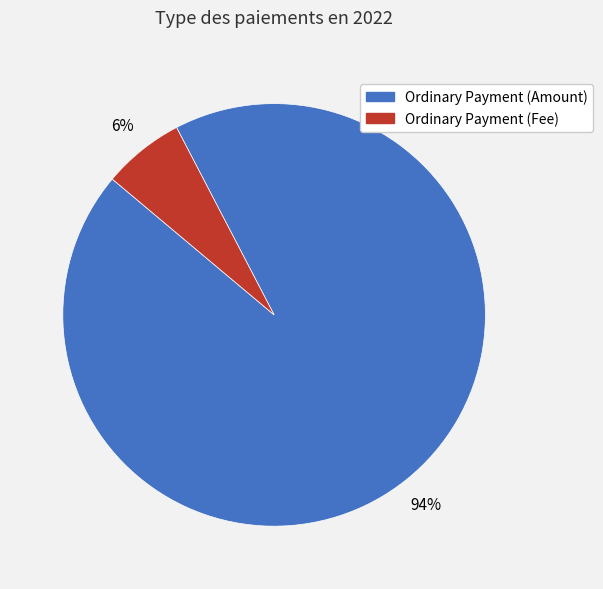

To the nearest percent, what portion does Ordinary Payment (Amount) represent?

94%